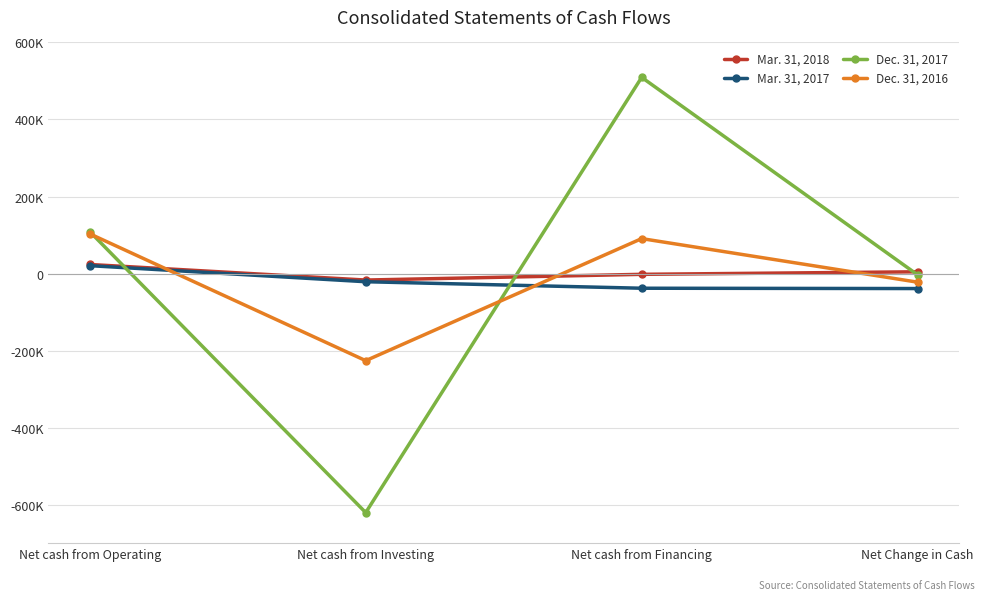

True or false: Dec. 31, 2017 and Mar. 31, 2018 intersect in this chart.

True